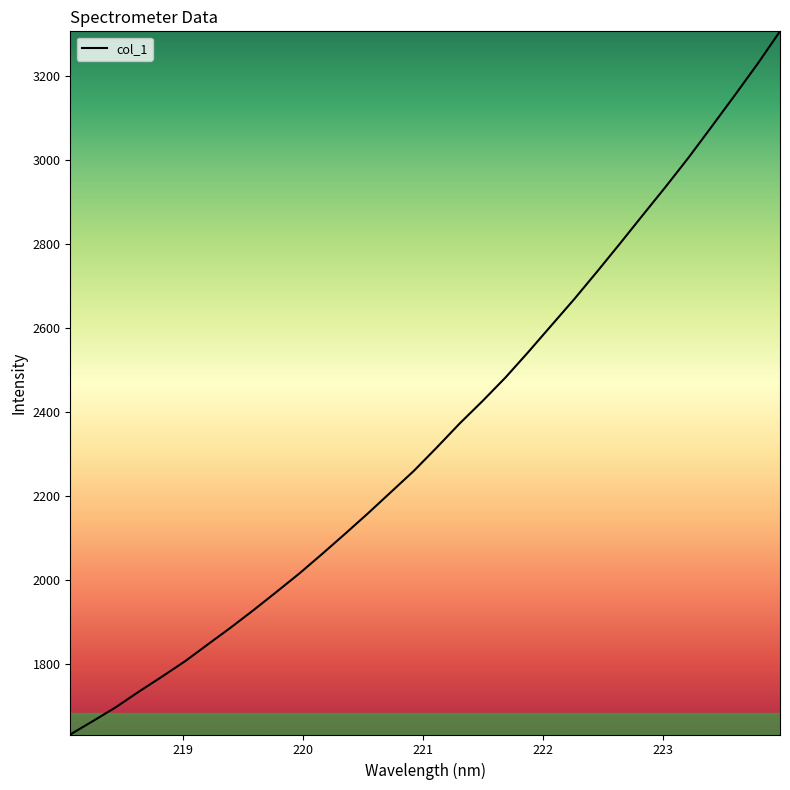

What is the difference between the maximum and minimum values?

1674.7